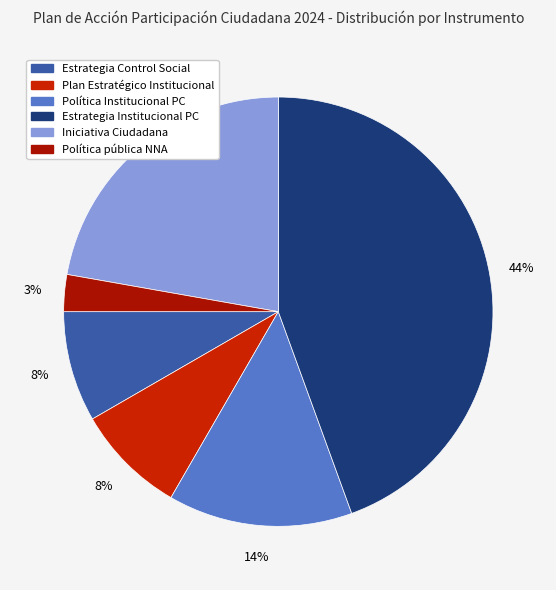

What is the largest slice in the pie chart?

Estrategia Institucional PC